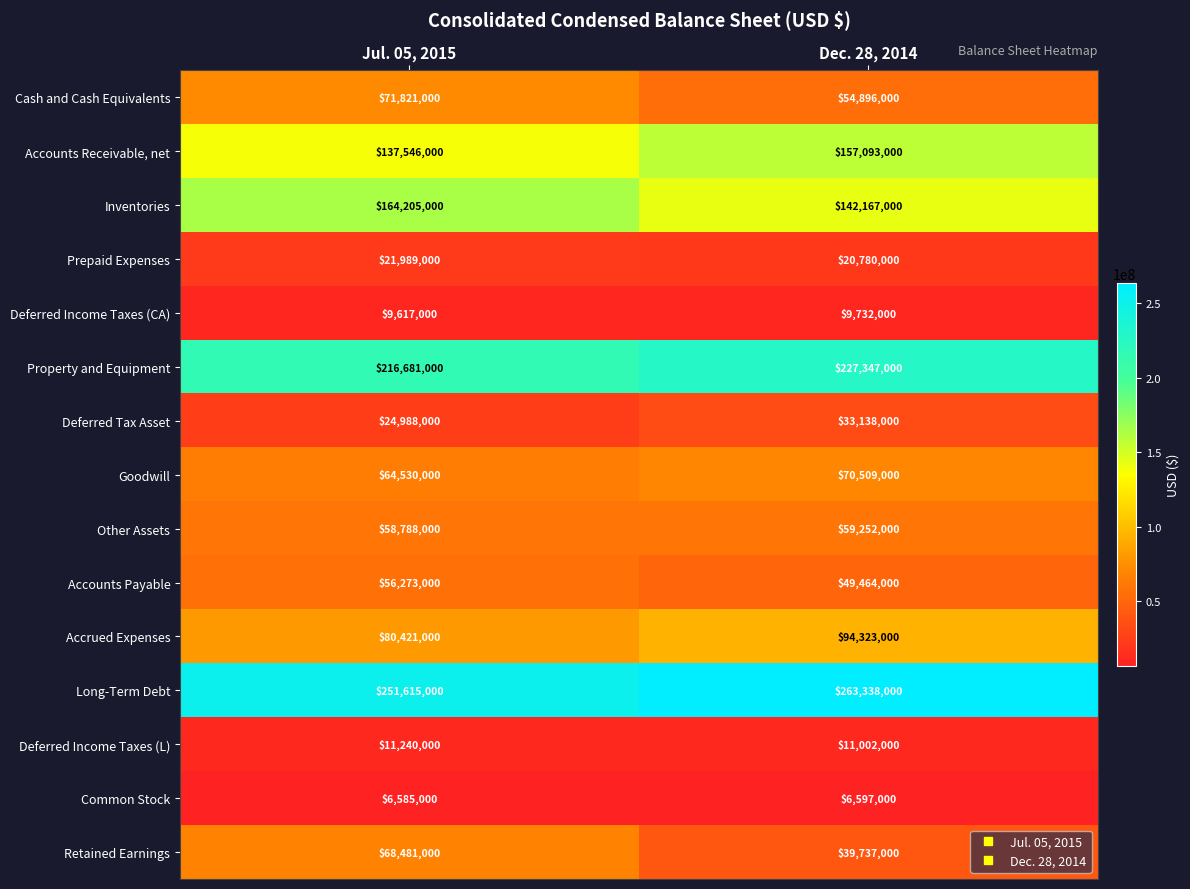

Count the number of categories in the chart.

2